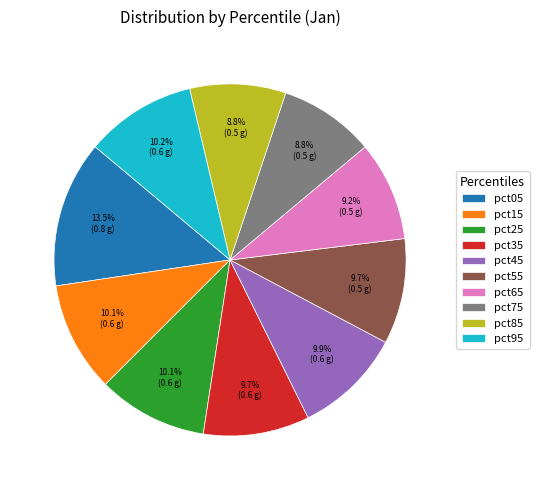

Which has a higher value, pct05 or pct25?

pct05